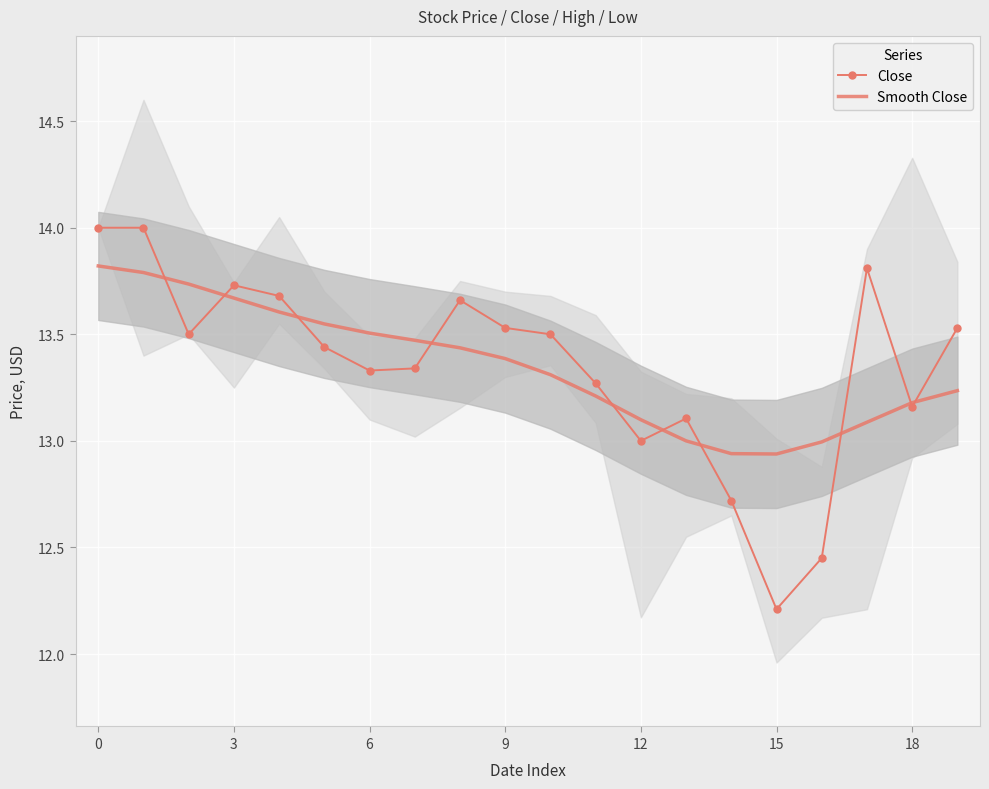

True or false: Smooth Close and Close intersect in this chart.

True